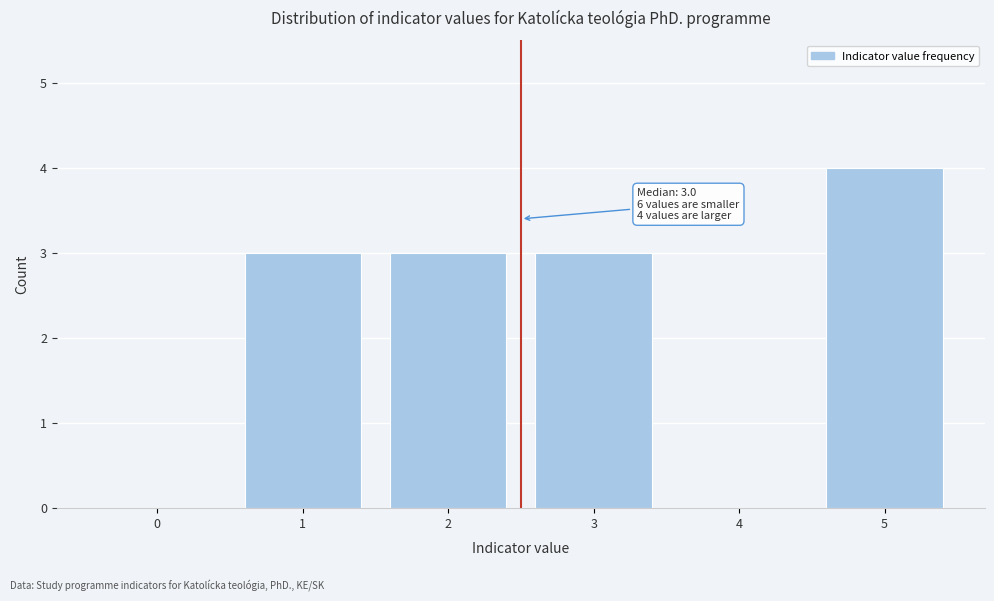

Reading right to left, what are all the values shown in this chart?

5=4	4=0	3=3	2=3	1=3	0=0